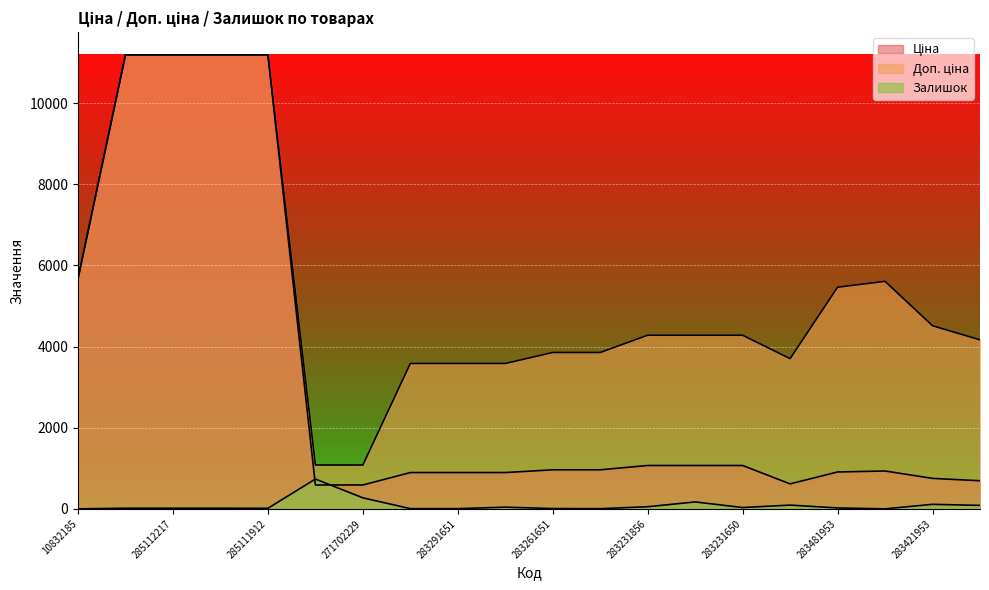

Reading left to right, what are all the values shown in this chart?

Ціна: 10832185=5673.8	285112220=11188.2	285112217=11188.2	285111961=11188.2	285111912=11188.2	271702230=589.9	271702229=589.9	283291856=895.9	283291651=895.9	283291650=895.9	283261651=963.5	283261650=963.5	283231856=1069.8	283231651=1069.8	283231650=1069.8	281731856=617.0	283481953=910.4	283451953=934.5	283421953=752.2	283411651=694.3
Доп. ціна: 10832185=5673.8	285112220=11188.2	285112217=11188.2	285111961=11188.2	285111912=11188.2	271702230=1081.7	271702229=1081.7	283291856=3583.6	283291651=3583.6	283291650=3583.6	283261651=3854.0	283261650=3854.0	283231856=4279.1	283231651=4279.1	283231650=4279.1	281731856=3701.9	283481953=5462.3	283451953=5607.2	283421953=4513.3	283411651=4165.6
Залишок: 10832185=2.0	285112220=17.0	285112217=17.0	285111961=17.0	285111912=15.0	271702230=736.0	271702229=273.0	283291856=7.0	283291651=7.0	283291650=43.0	283261651=9.0	283261650=6.0	283231856=54.0	283231651=172.0	283231650=34.0	281731856=94.0	283481953=24.0	283451953=2.0	283421953=113.0	283411651=87.0